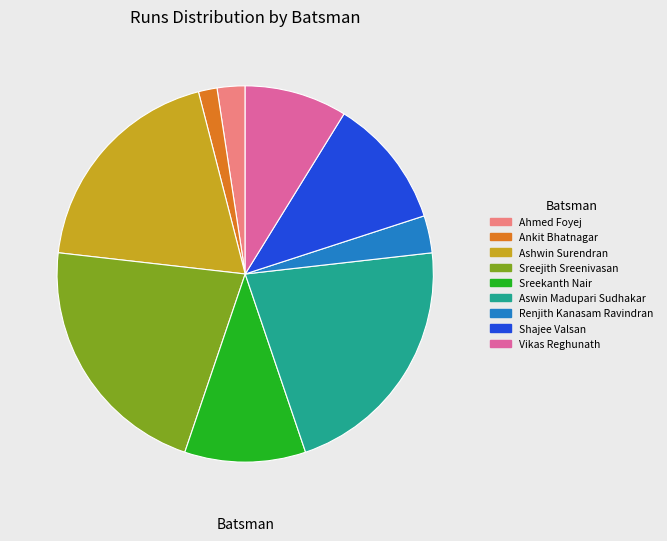

What is the smallest slice in the pie chart?

Ankit Bhatnagar